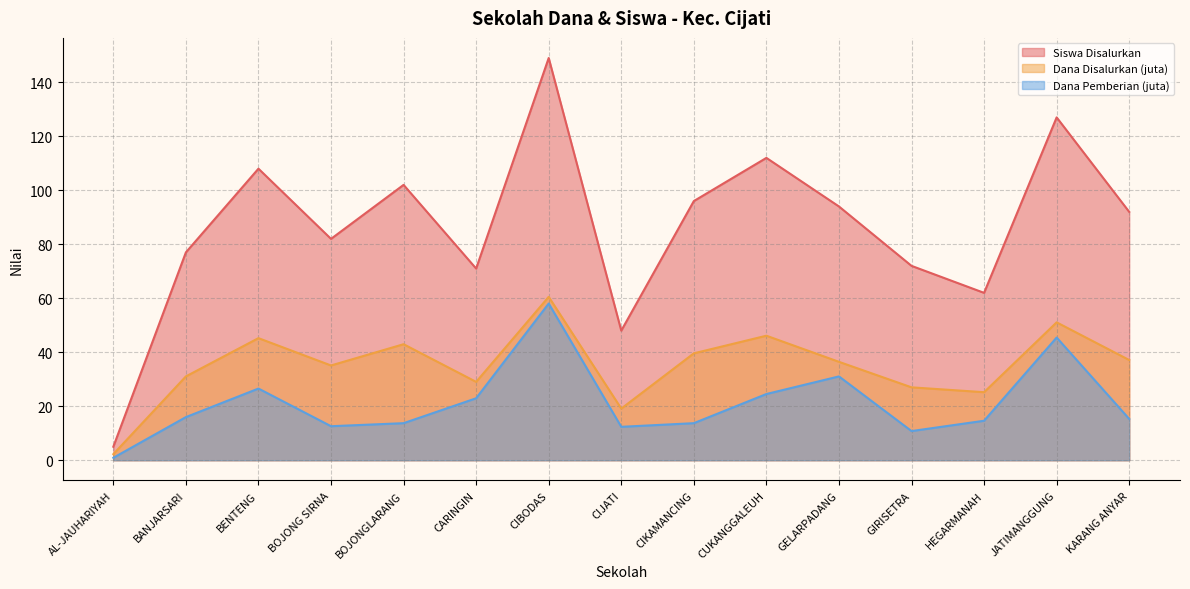

At which category is the sum across all series the highest?

CIBODAS